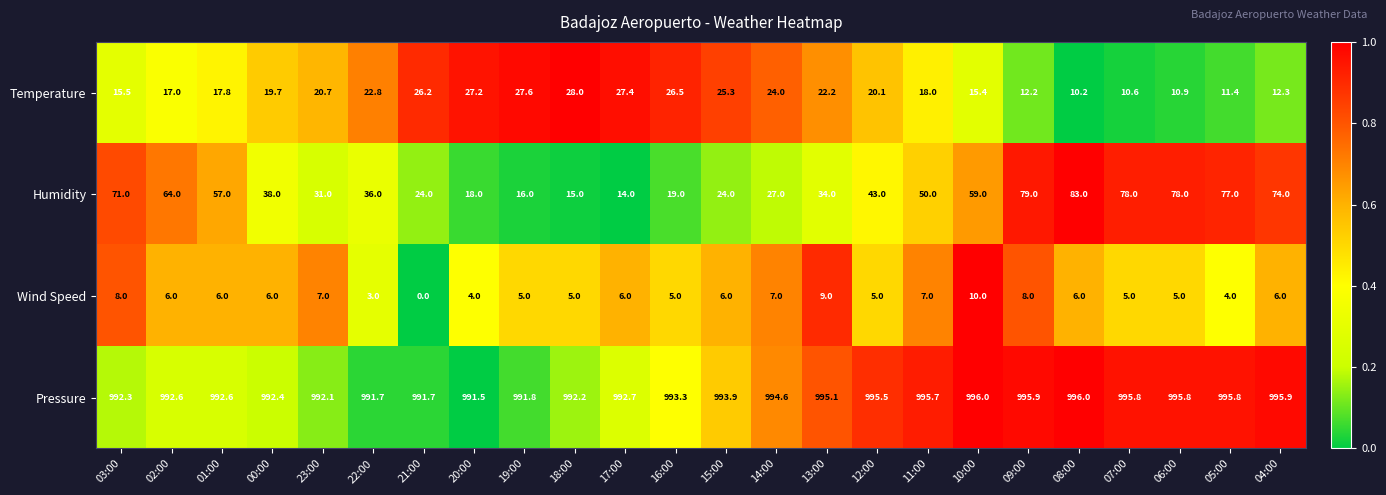

What is the difference between the highest and lowest values at 13:00?

986.1